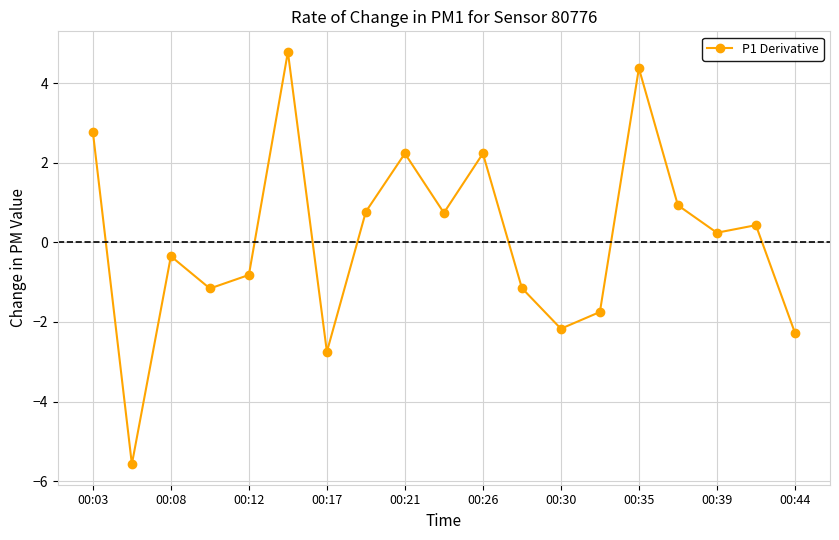

Count the number of values greater than 0.

10